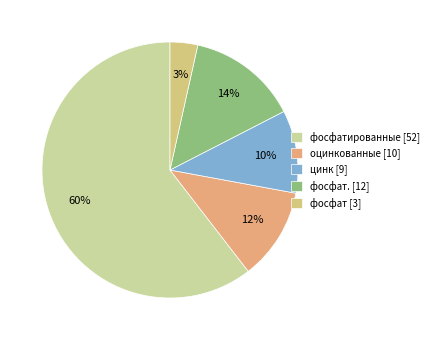

How many slices are in this pie chart?

5